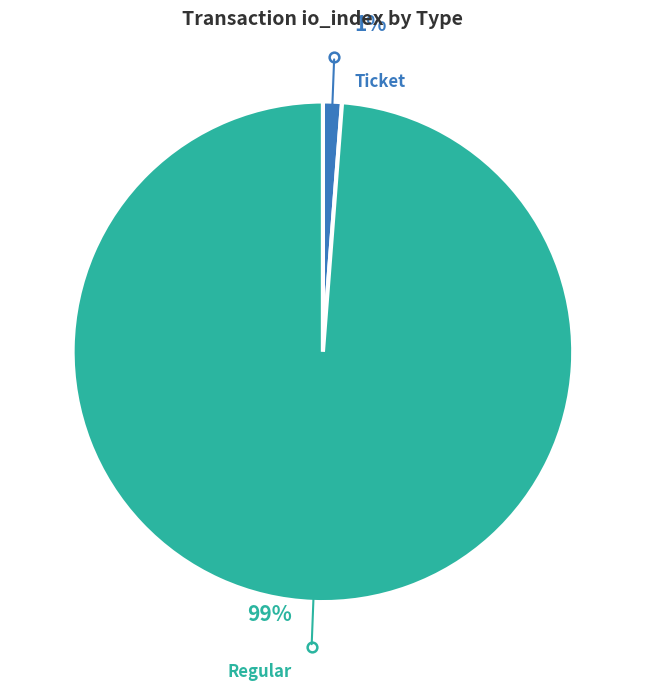

What is the smallest slice in the pie chart?

Ticket